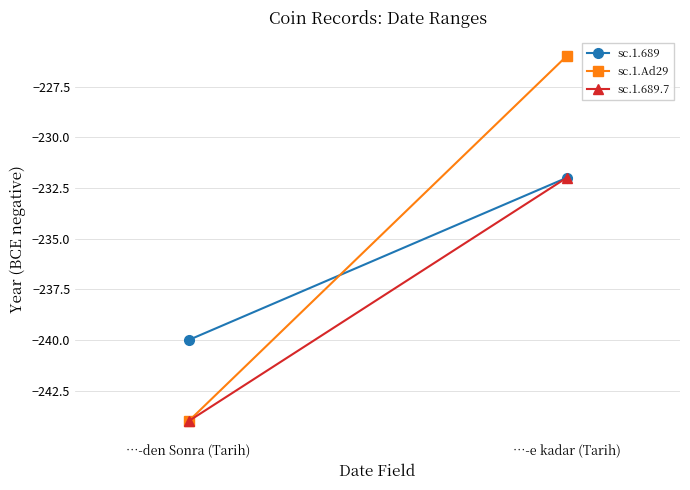

What position from the right is …-den Sonra (Tarih)?

2